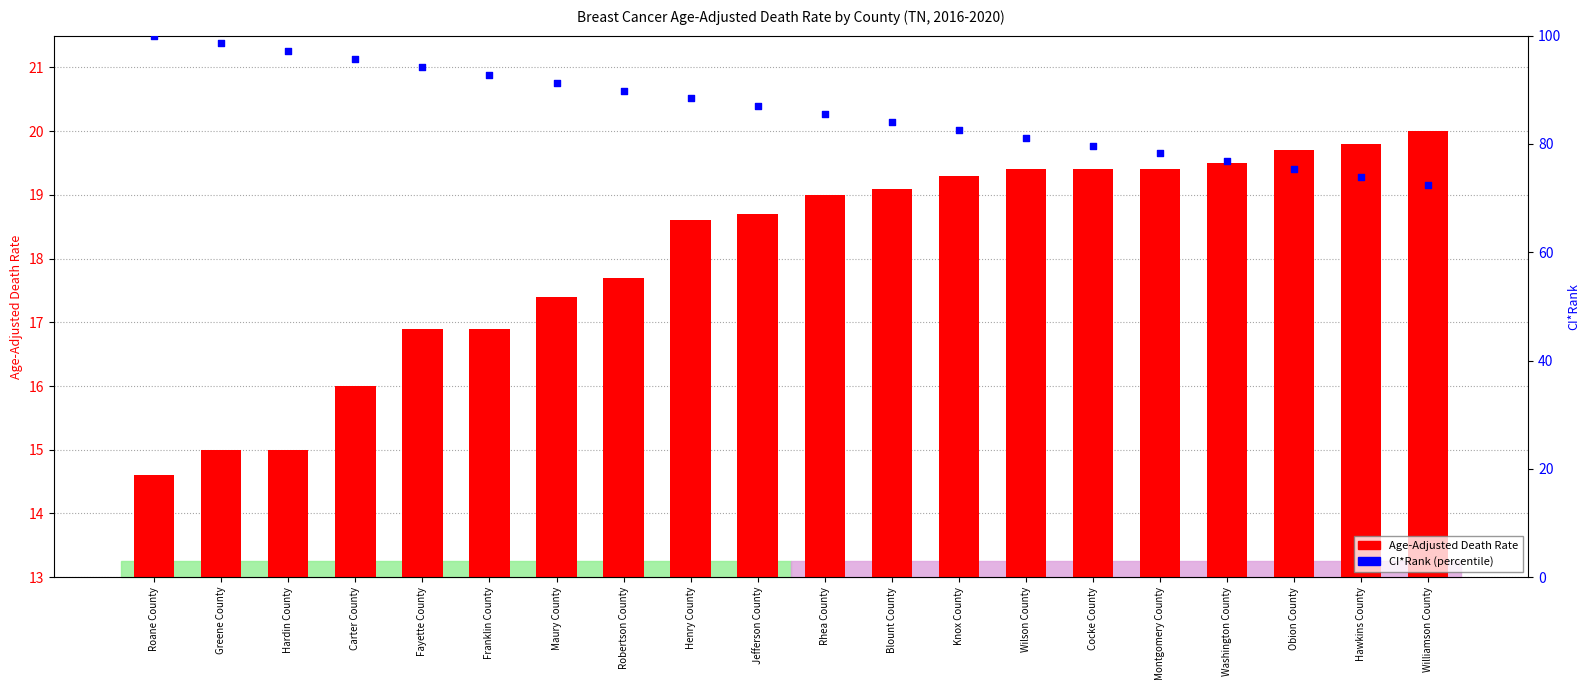

Is the value of Age-Adjusted Death Rate at Greene County greater than the value of CI*Rank (percentile) at Robertson County?

No